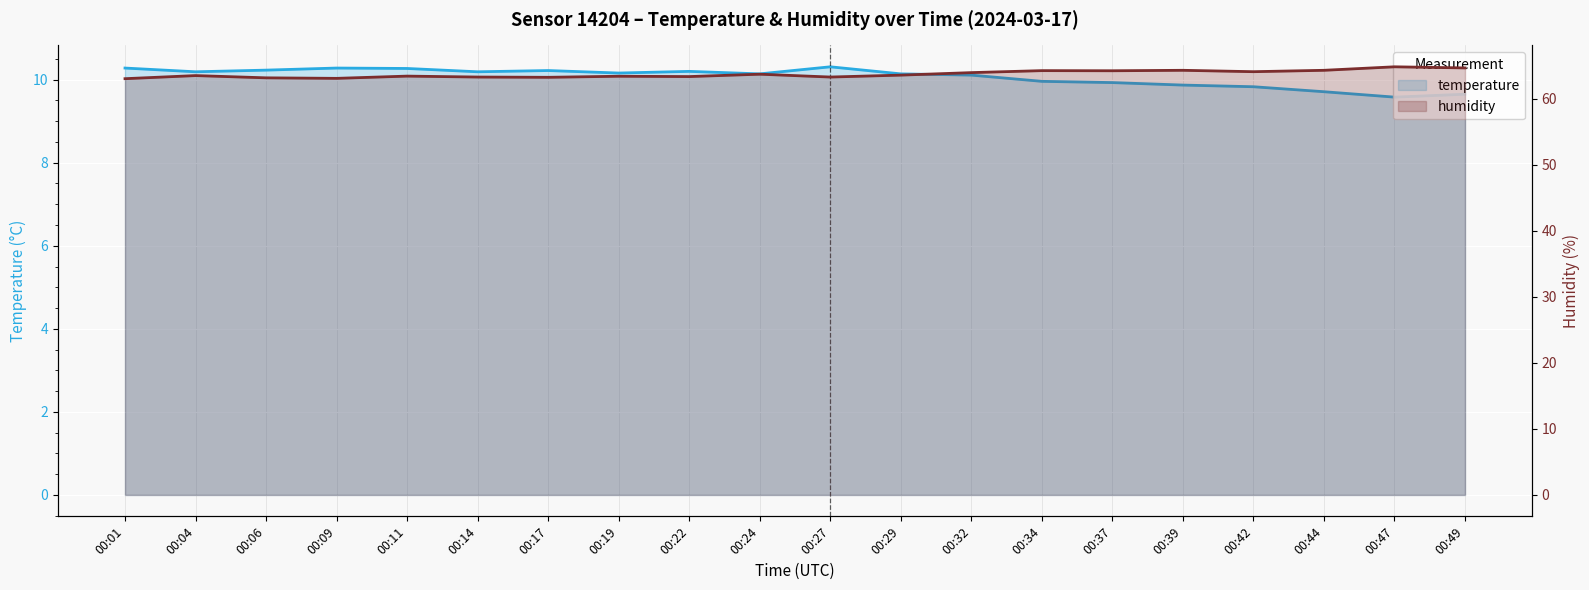

How many values in the temperature series exceed 10?

13